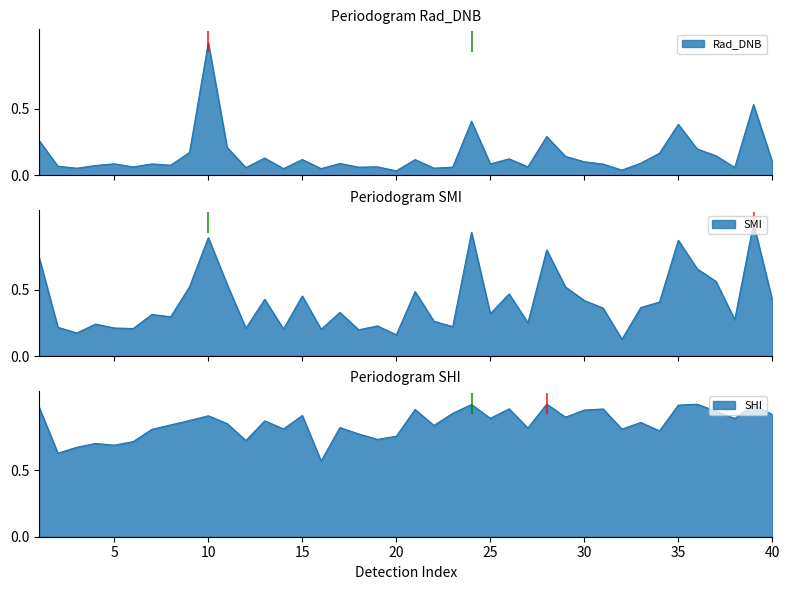

Which series has the widest spread of values?

Rad_DNB